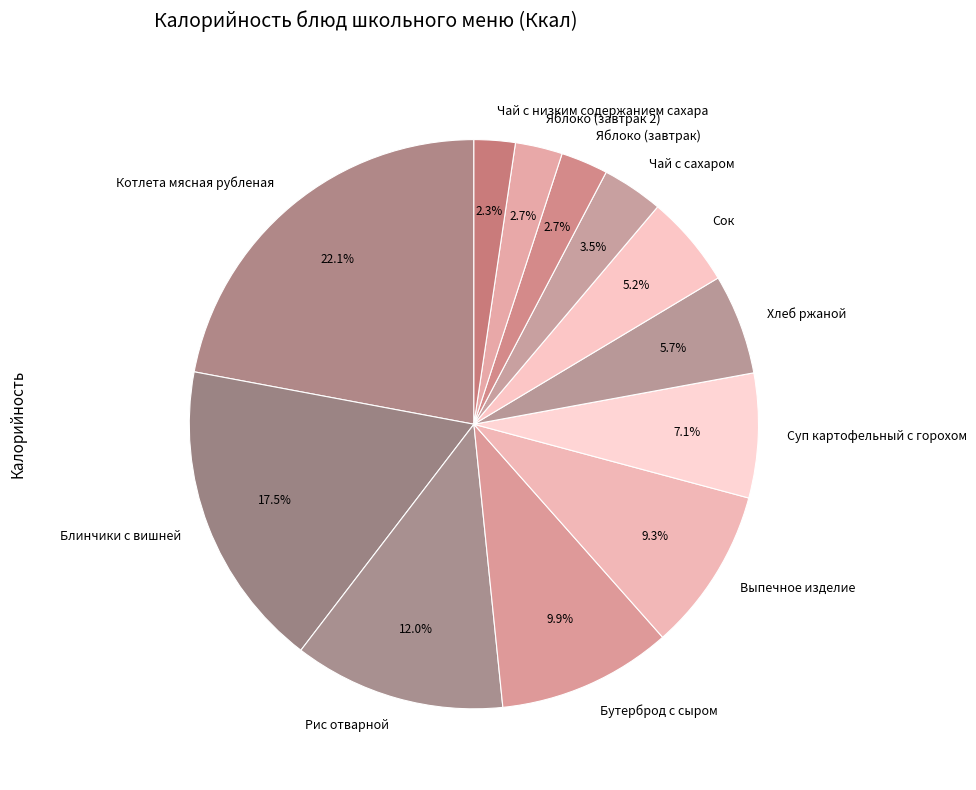

What is the total percentage of Чай с низким содержанием сахара and Котлета мясная рубленая?

24.4%